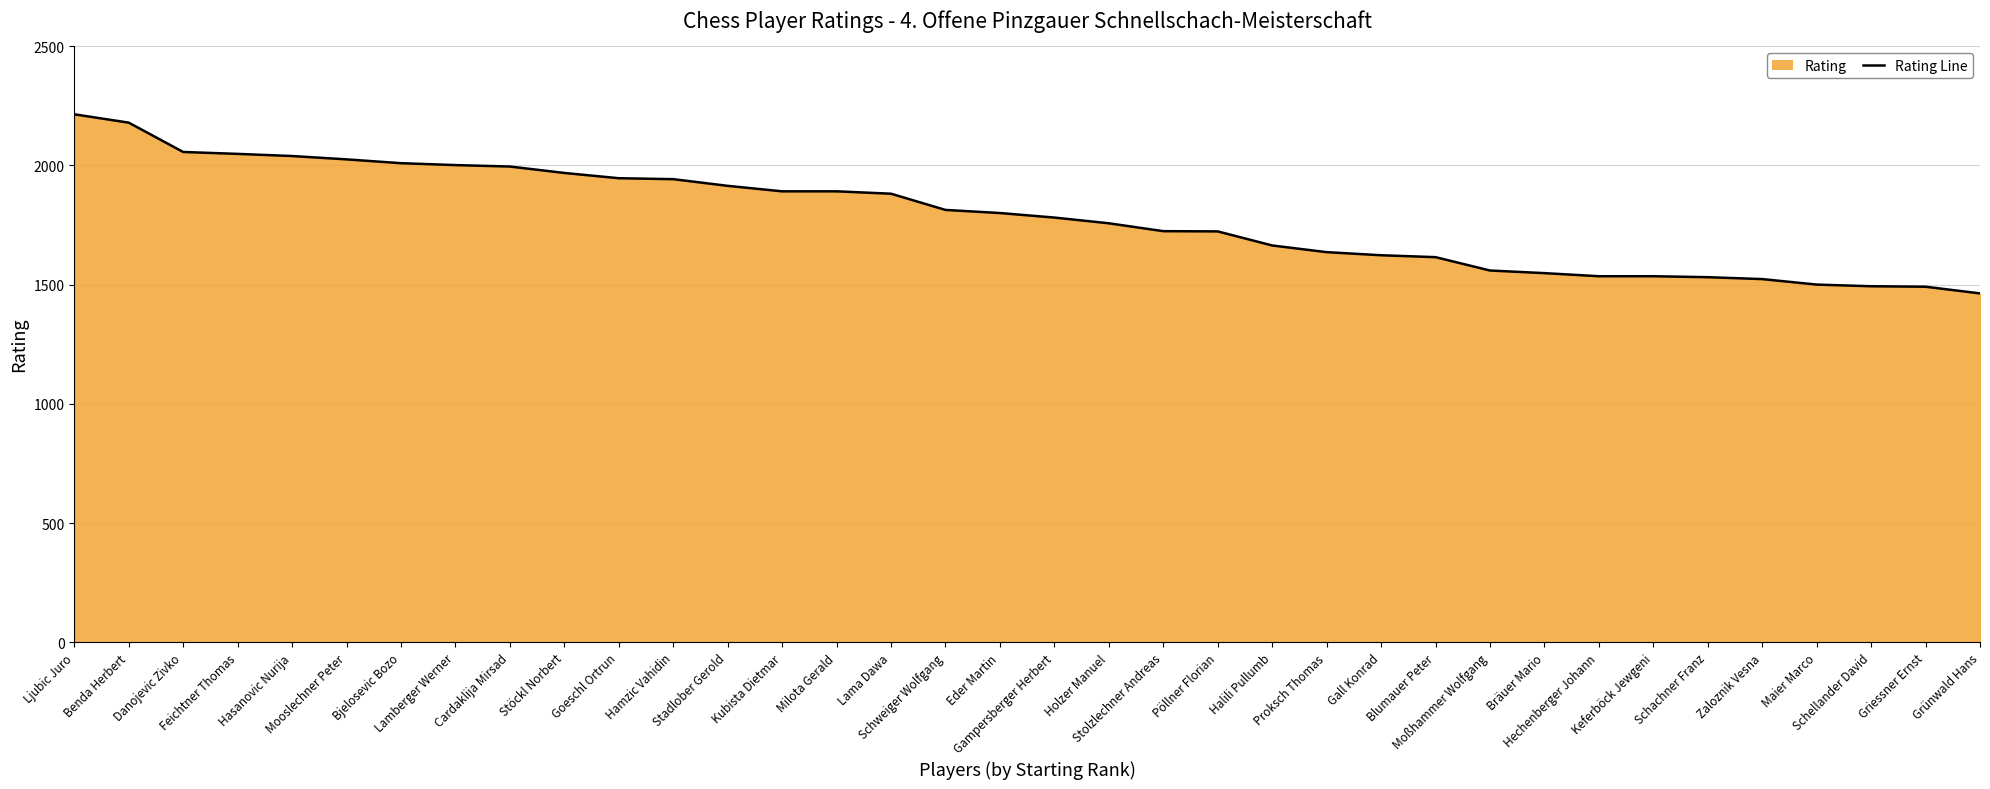

What is the sum of the values at Gampersberger Herbert and Gall Konrad?

3404